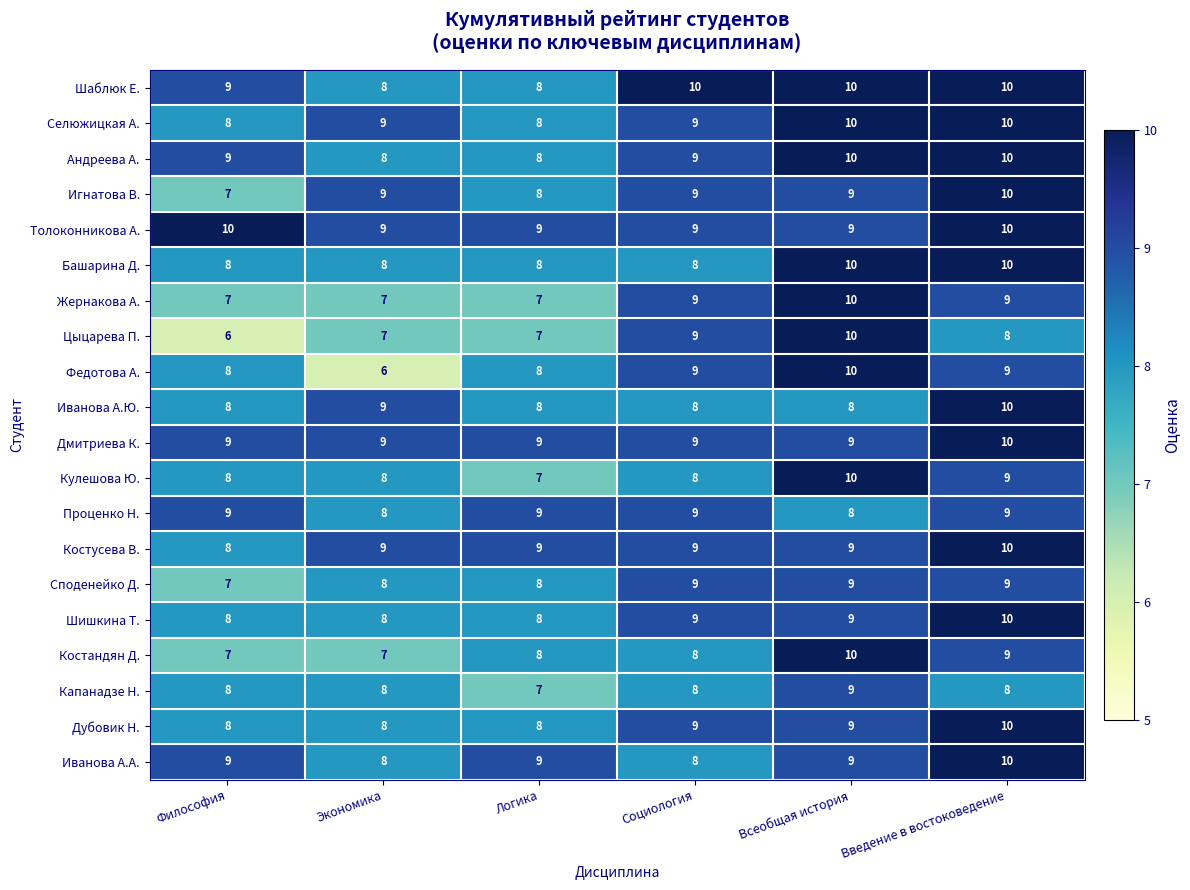

What is the spread (max minus min) of values at Введение в востоковедение?

2